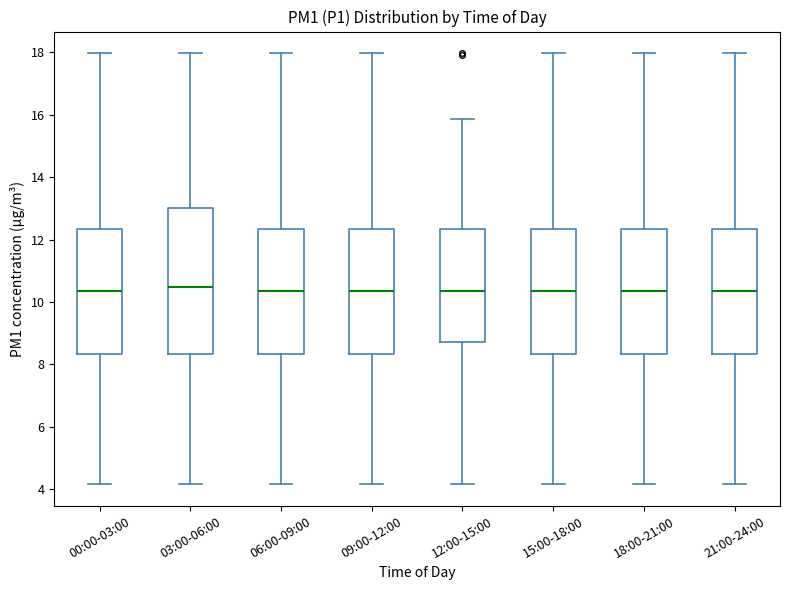

Reading left to right, transcribe this box plot: for each box, give where its median line is, the range the box spans, and where its two whiskers end, as read against the y-axis. The values are not printed on the chart, so give them approximately, as read against the axis.

00:00-03:00: median 10.4, box 8.4 to 12.4, whiskers 4.2 to 18.0
03:00-06:00: median 10.4, box 8.4 to 13.0, whiskers 4.2 to 18.0
06:00-09:00: median 10.4, box 8.4 to 12.4, whiskers 4.2 to 18.0
09:00-12:00: median 10.4, box 8.4 to 12.4, whiskers 4.2 to 18.0
12:00-15:00: median 10.4, box 8.8 to 12.4, whiskers 4.2 to 15.8
15:00-18:00: median 10.4, box 8.4 to 12.4, whiskers 4.2 to 18.0
18:00-21:00: median 10.4, box 8.4 to 12.4, whiskers 4.2 to 18.0
21:00-24:00: median 10.4, box 8.4 to 12.4, whiskers 4.2 to 18.0